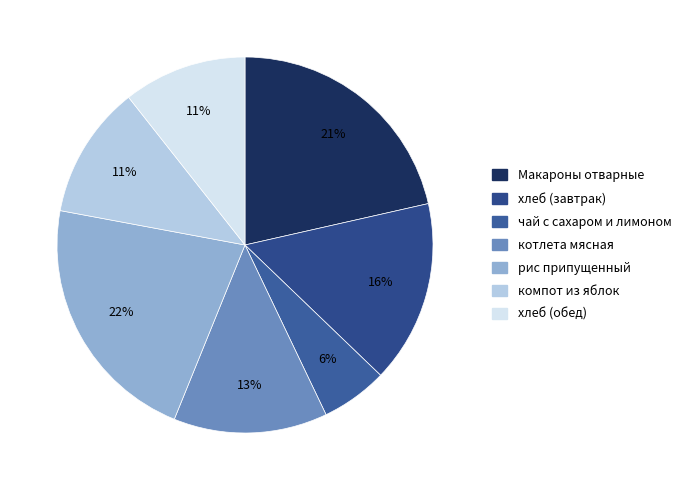

Which has a higher value, чай с сахаром и лимоном or котлета мясная?

котлета мясная